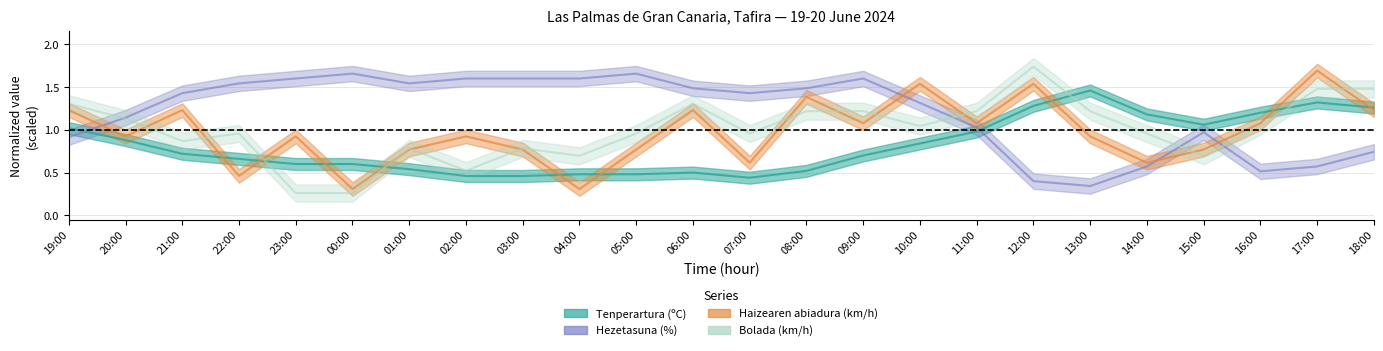

What is the greatest value displayed?

1.7